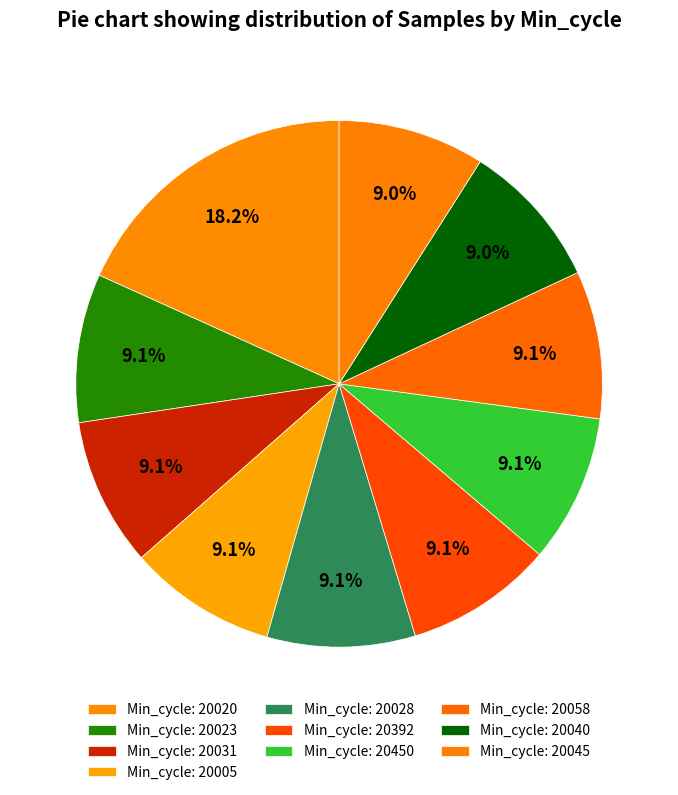

Count the number of slices in the pie.

10